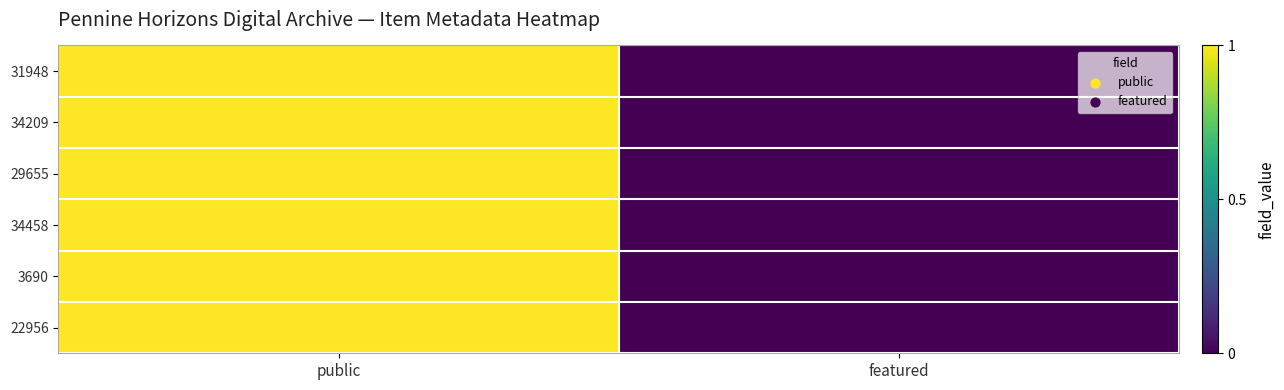

What is the maximum value shown in the chart?

1